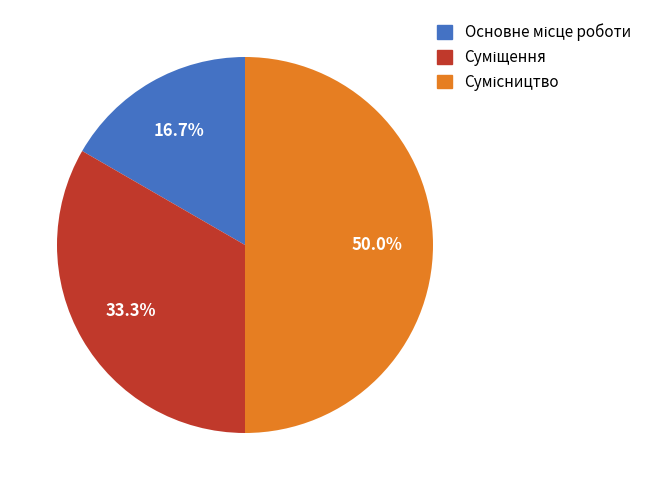

Count the number of slices in the pie.

3